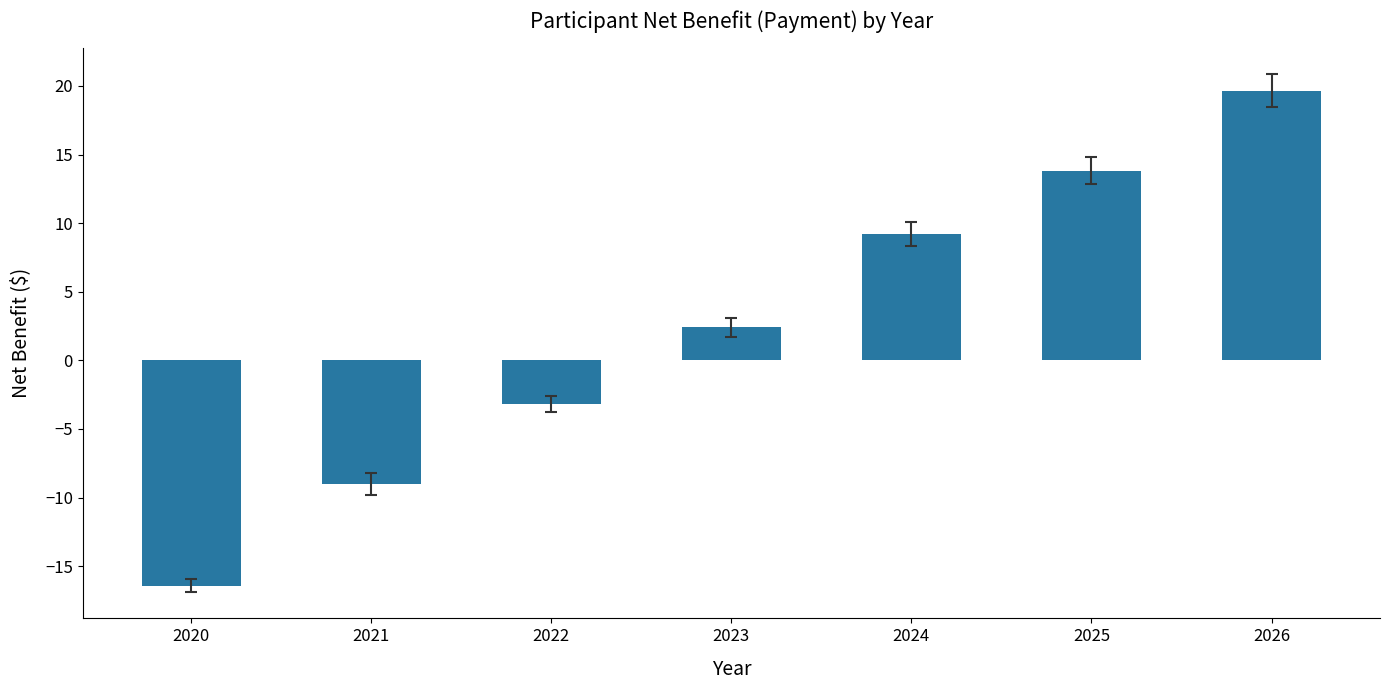

Which has a higher value, 2022 or 2021?

2022